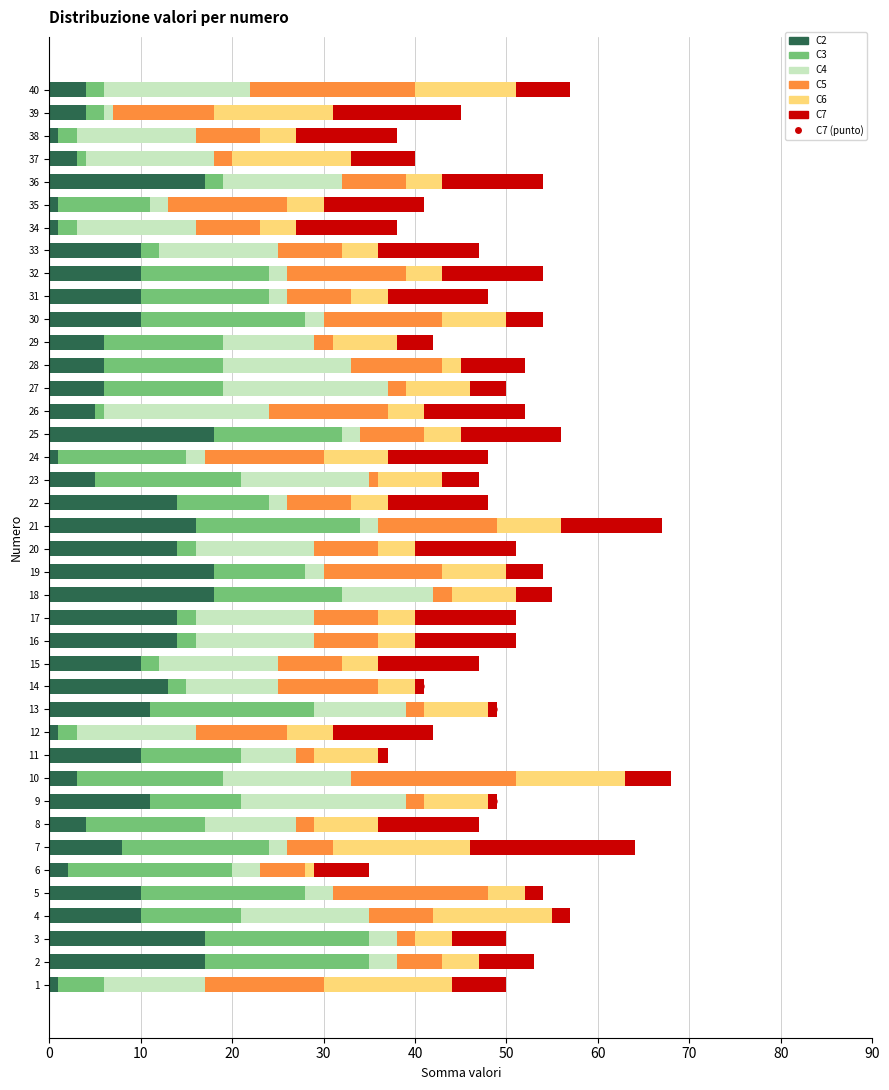

At how many categories does at least one series exceed 13?

30